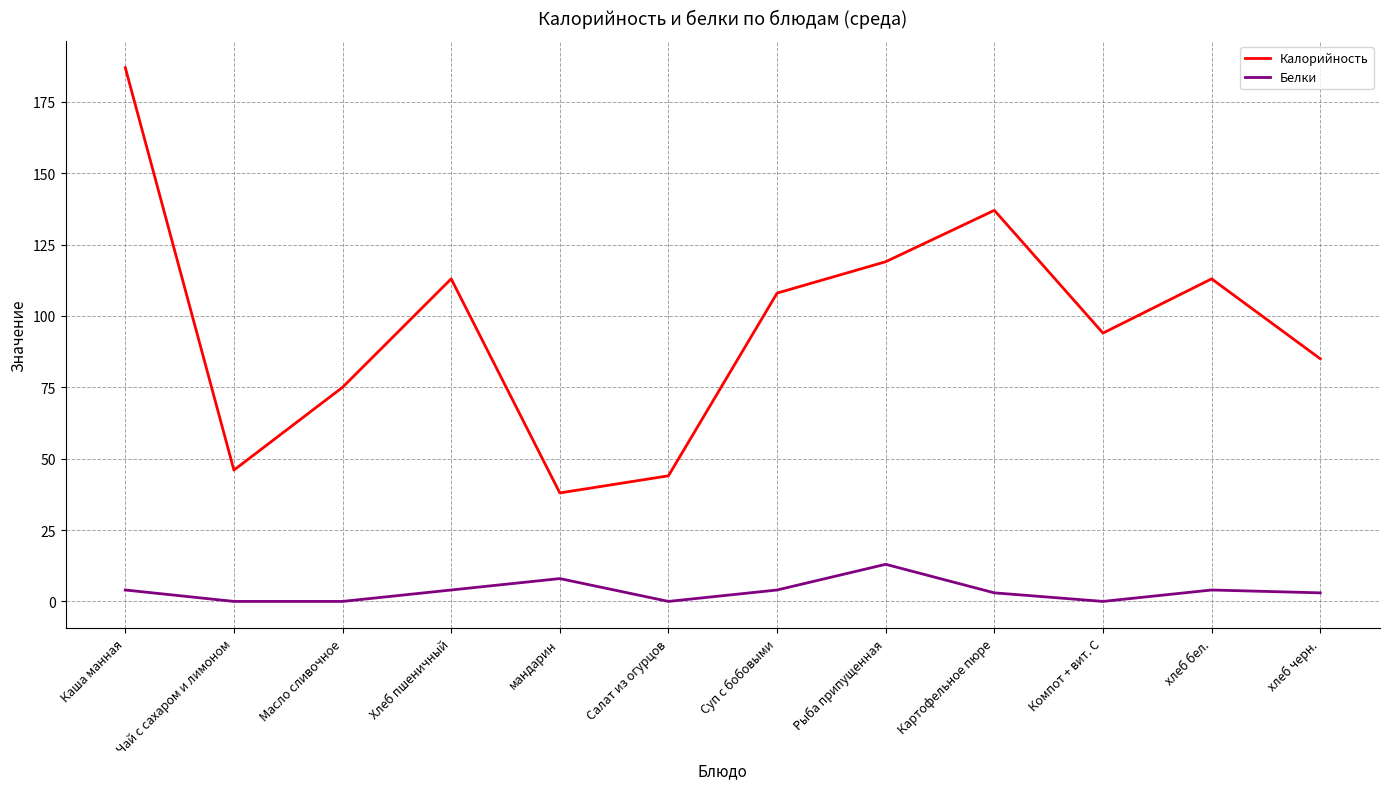

Which category has the lowest value in the Калорийность series?

мандарин